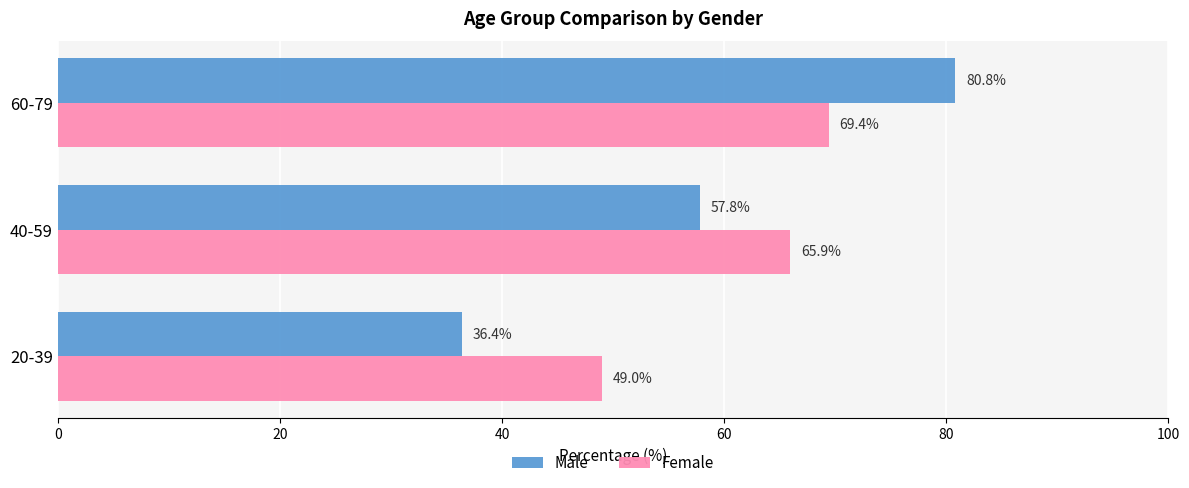

How many categories are shown in the chart?

3